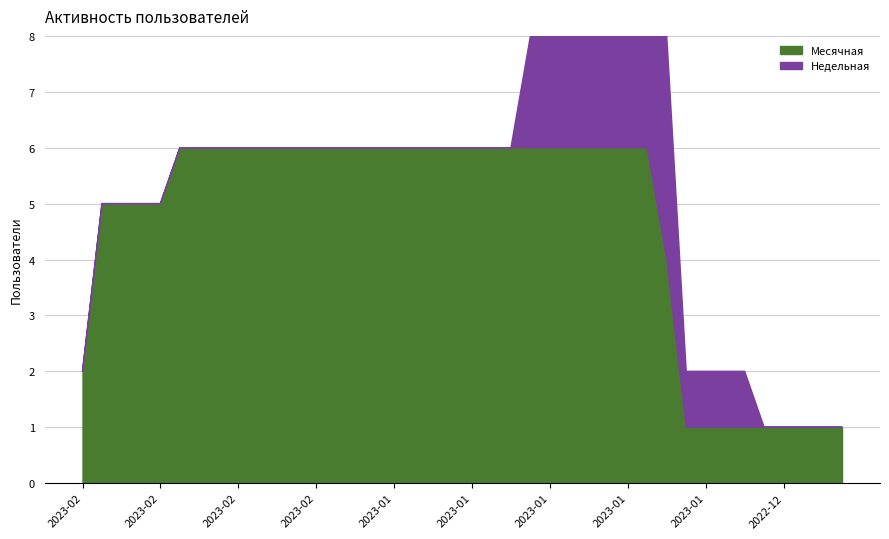

What is the difference between the maximum and minimum values in the Месячная series?

5